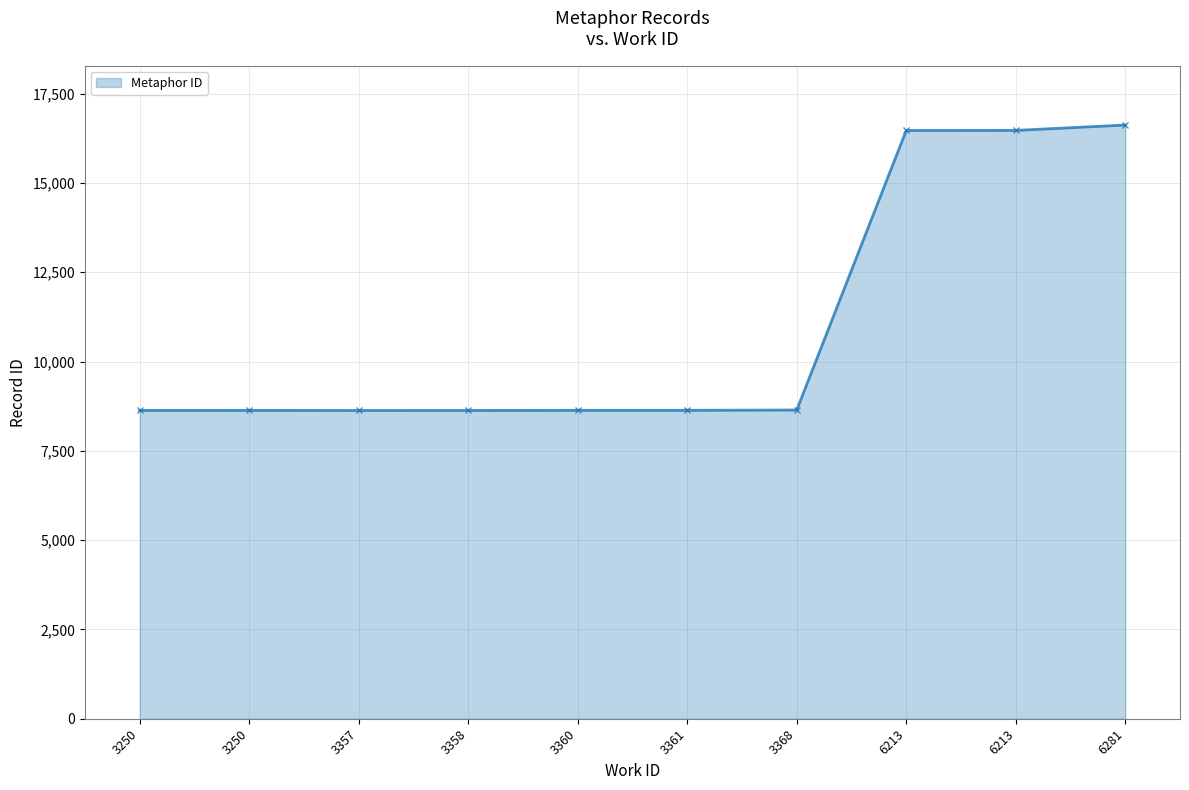

What is the approximate value at 3368, to the nearest 50?

8650